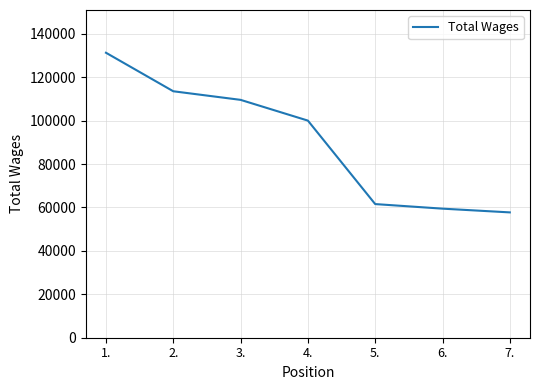

Reading right to left, transcribe all the data shown in this chart.

7.=57737	6.=59459	5.=61569	4.=100021	3.=109577	2.=113538	1.=131282